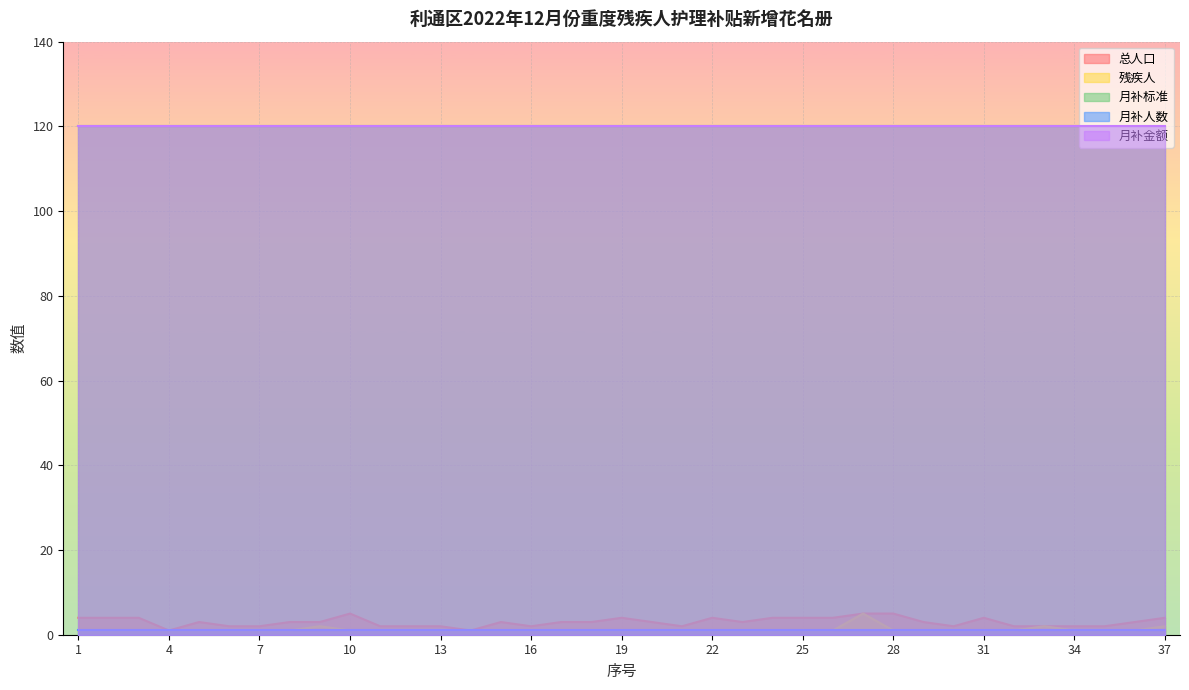

Where is 残疾人 nearest to the value 3?

9